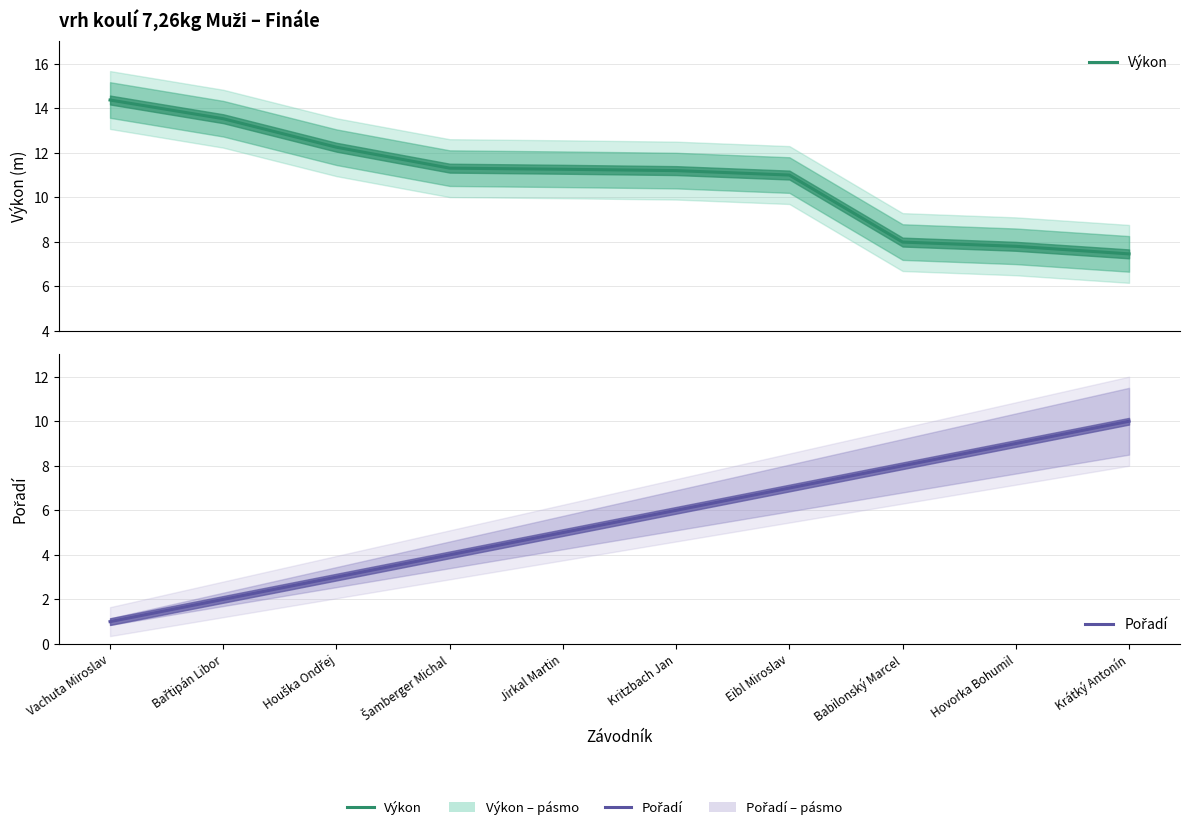

At how many categories does at least one series exceed 10?

7